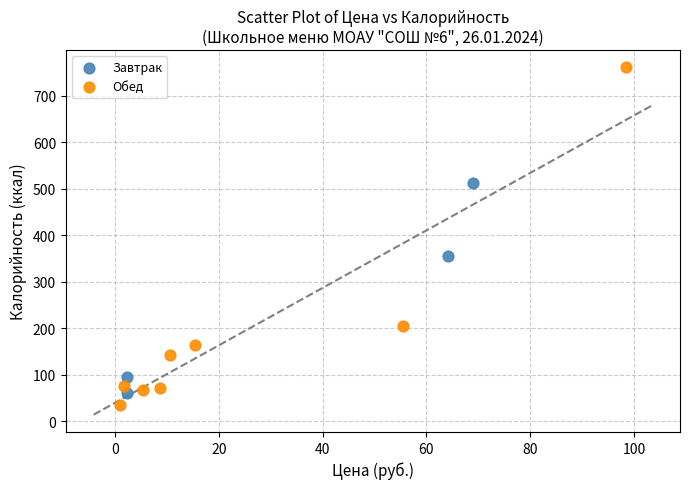

Which series contains the highest Y value?

Обед